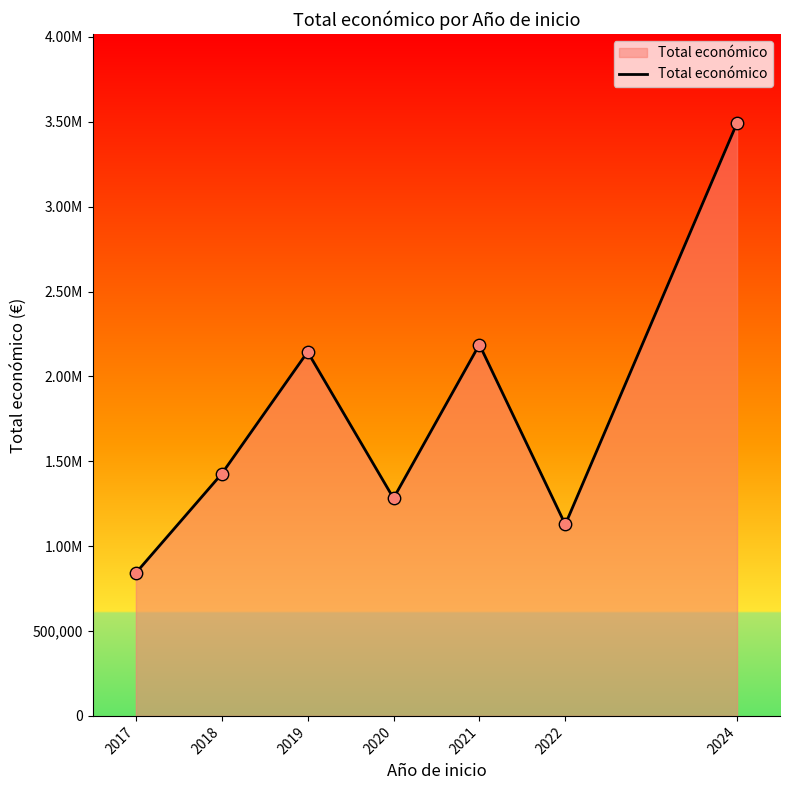

What is the change in value from 2019 to 2021?

+43336.2